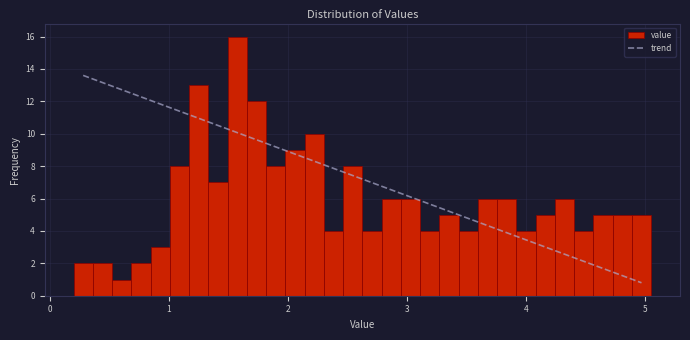

Read against the x-axis, roughly where is the centre of the tallest bar?

1.6